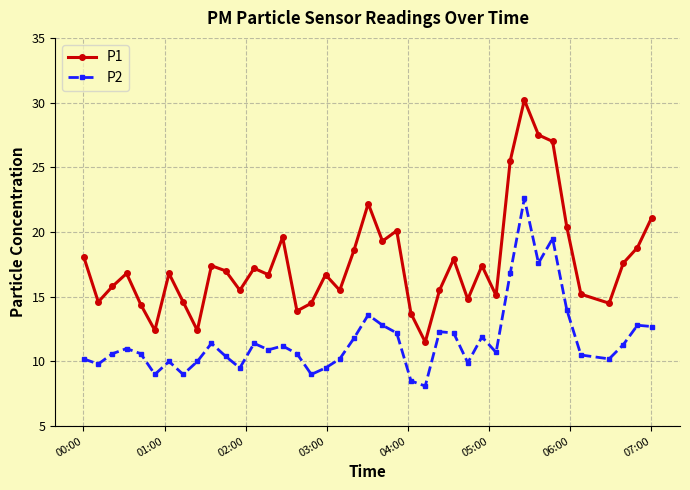

List the series in order of their peak value, highest first.

P1, P2